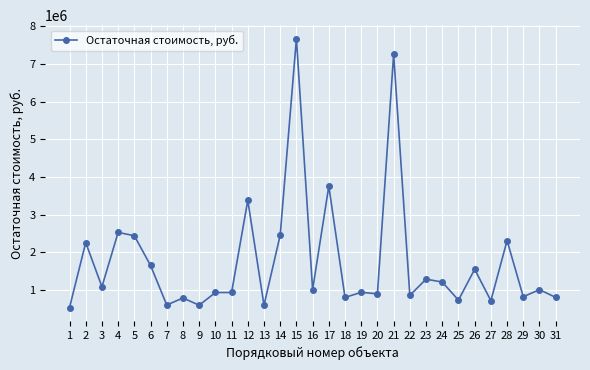

What is the average value?

1751469.2